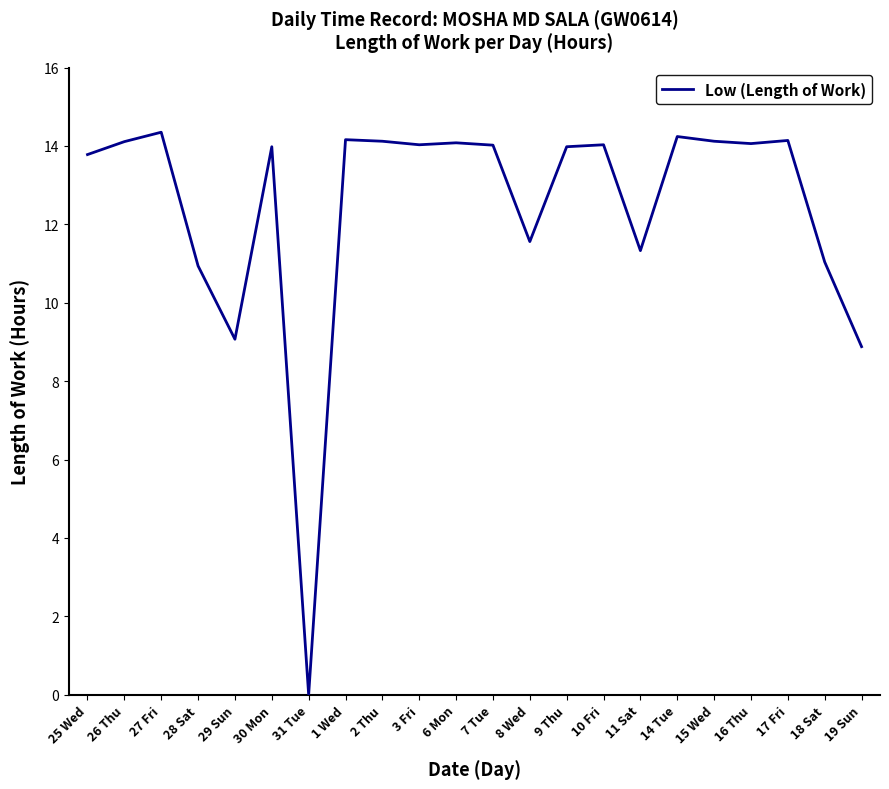

What position from the left is 10 Fri?

15